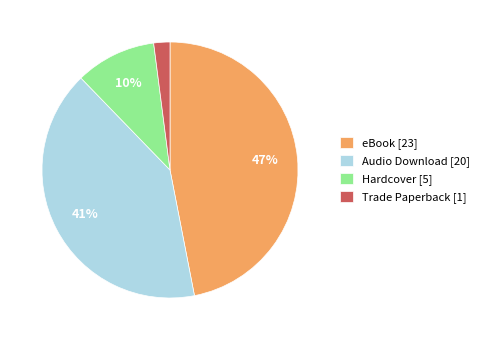

Which category has the biggest portion of the pie?

eBook